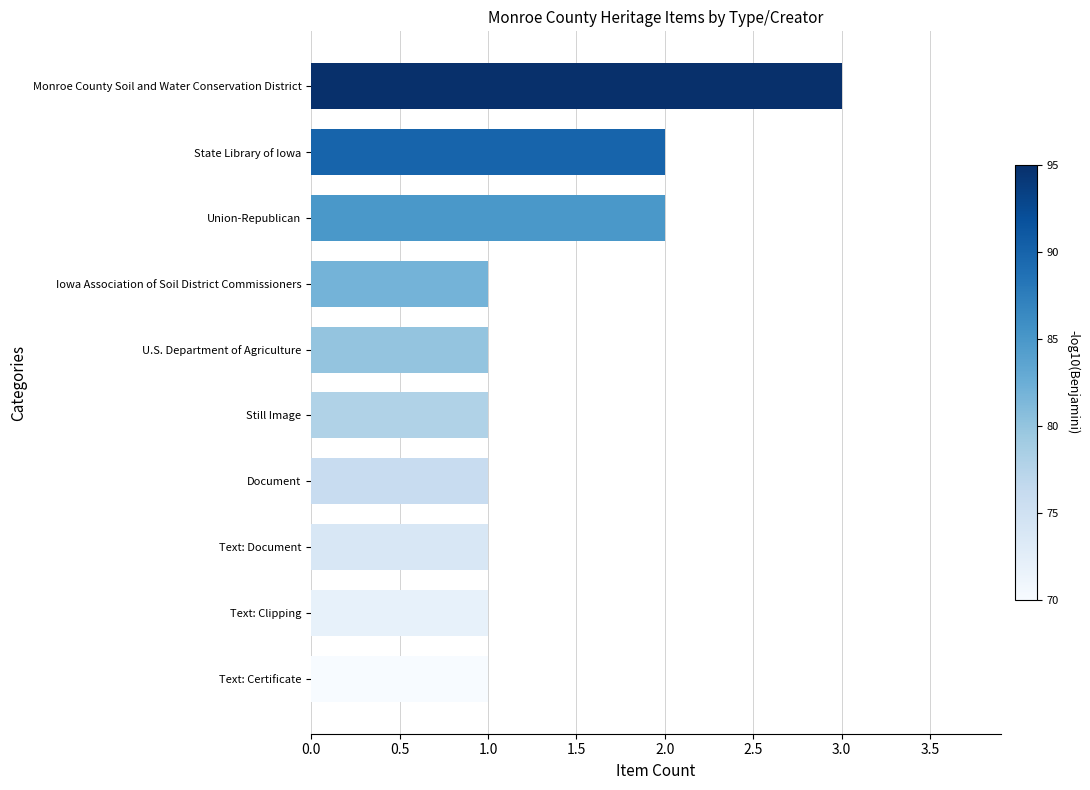

Which label corresponds to the largest value in the chart?

Monroe County Soil and Water Conservation District